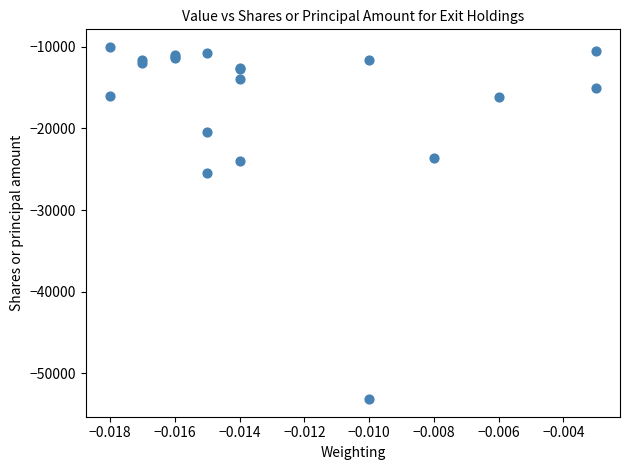

What Y value in the scatter plot is closest to -31591?

-25513